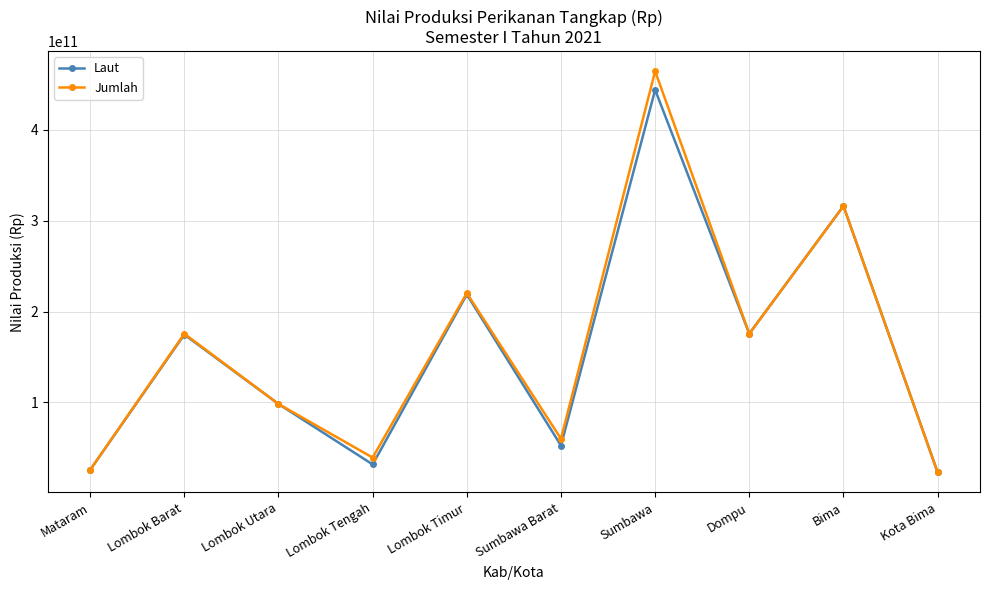

What value does the Jumlah series have at Sumbawa, to the nearest 10?

464705995500